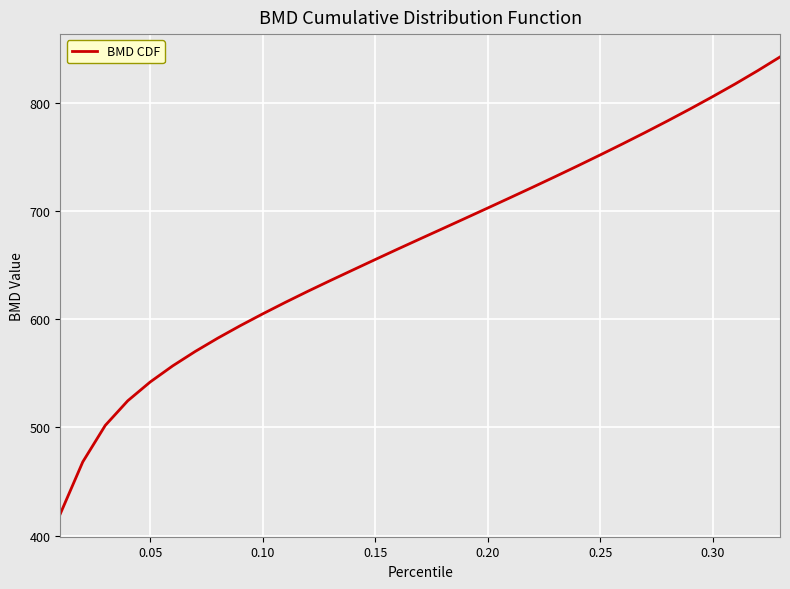

What is the difference between the maximum and minimum values?

422.0